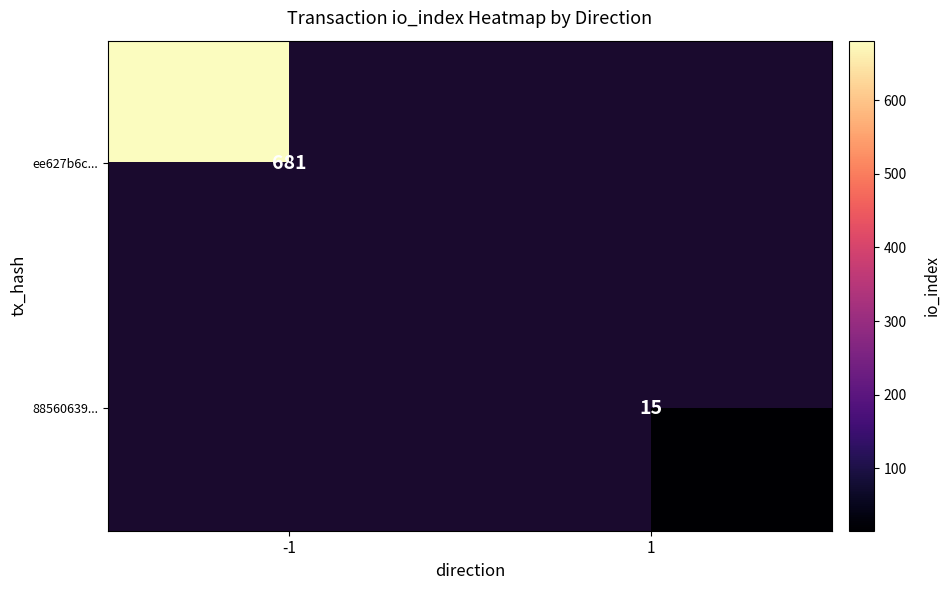

Is it true that 88560639... equals 15 at 1?

True